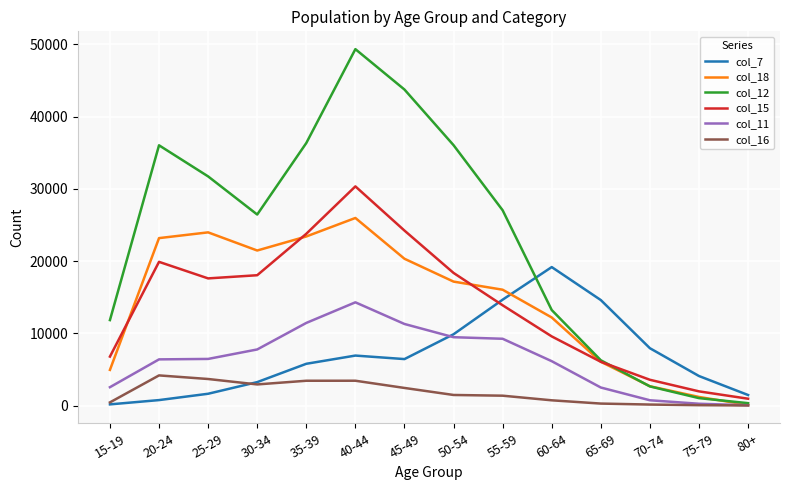

What is the difference between the highest and lowest values at 65-69?

14318